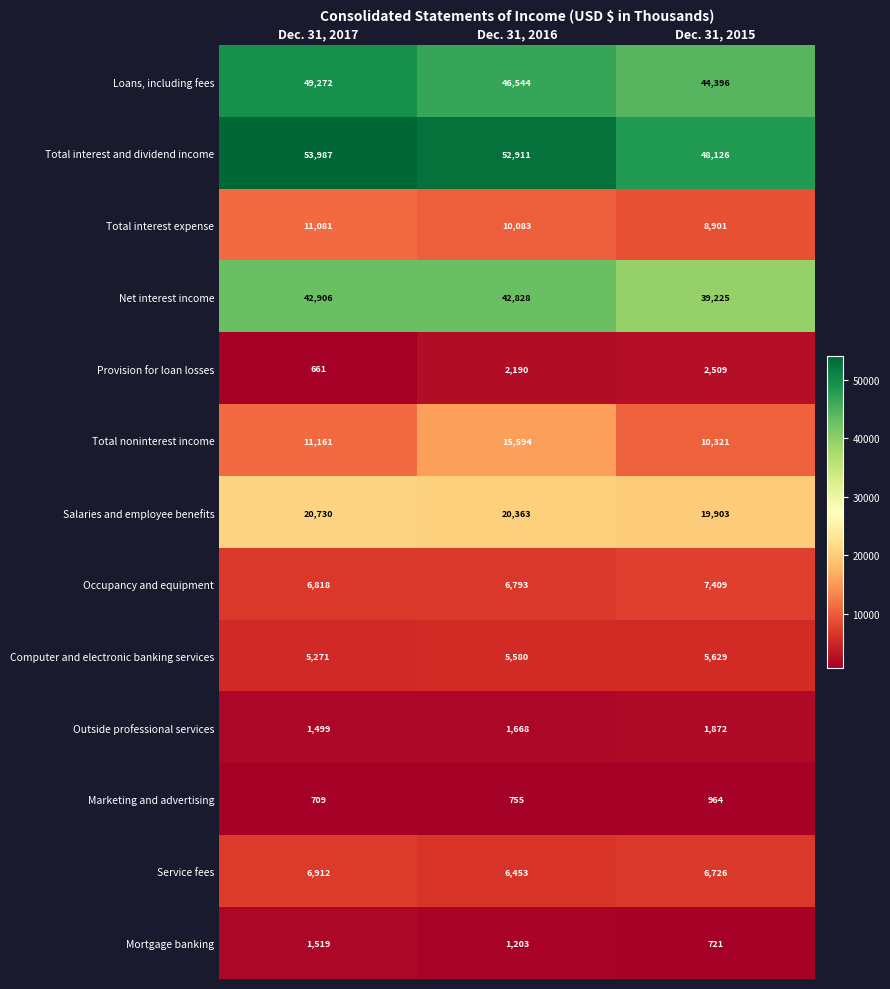

What is the total value across all series at Dec. 31, 2015?

196702